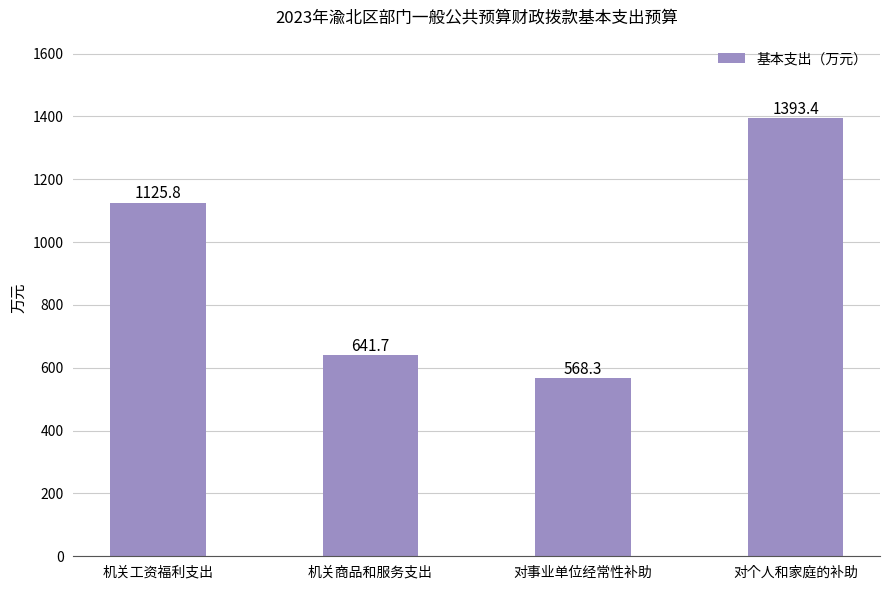

What is the change in value from 机关商品和服务支出 to 对事业单位经常性补助?

-73.4